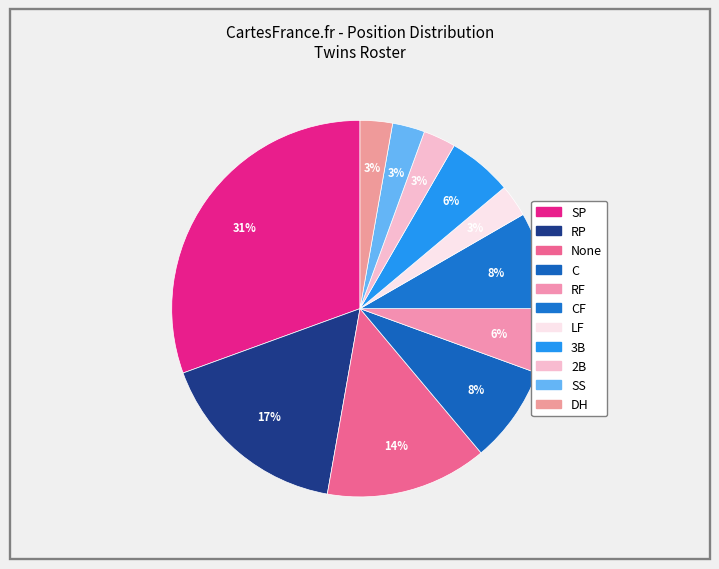

Which category has the smallest portion of the pie?

SS